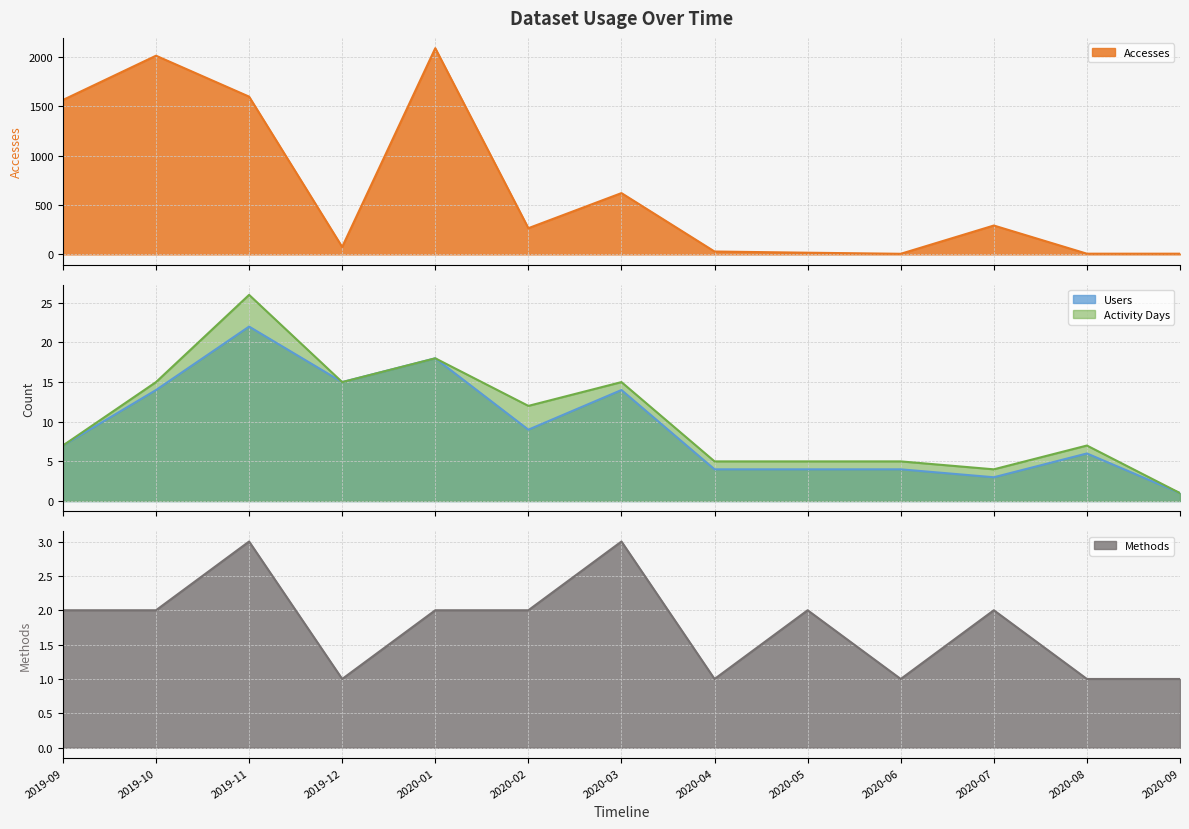

Rank the categories by Users value from highest to lowest.

2019-11, 2020-01, 2019-12, 2019-10, 2020-03, 2020-02, 2019-09, 2020-08, 2020-04, 2020-05, 2020-06, 2020-07, 2020-09